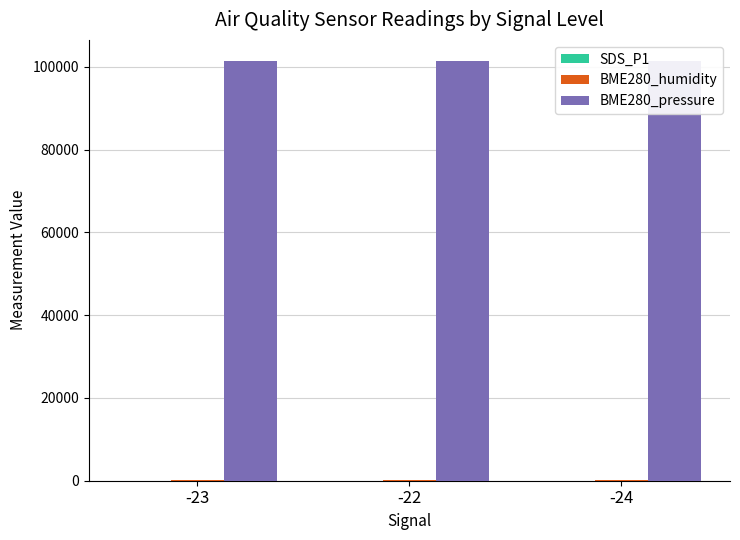

At which label is SDS_P1 closest to 30?

-23